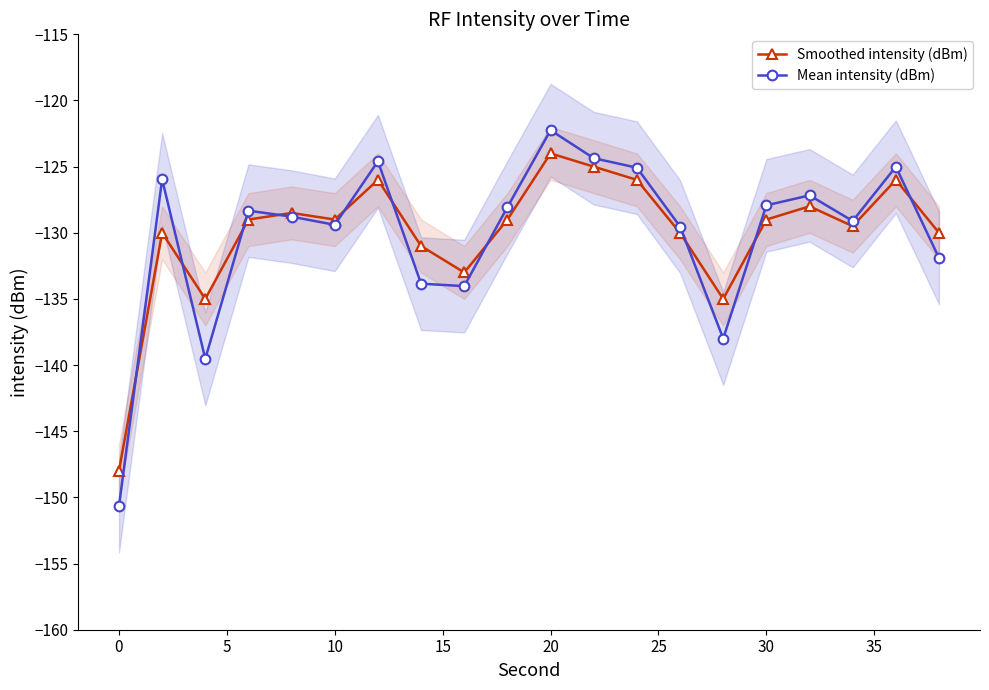

What is the maximum value for Smoothed intensity (dBm)?

-124.0